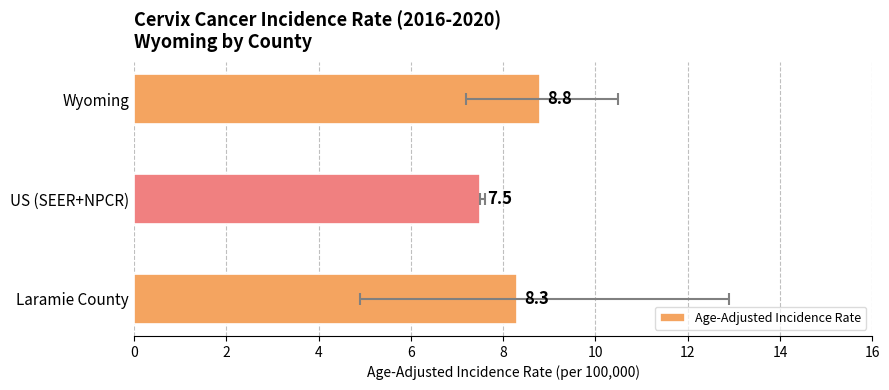

What is the ratio of the value at US (SEER+NPCR) to the value at Wyoming?

0.9